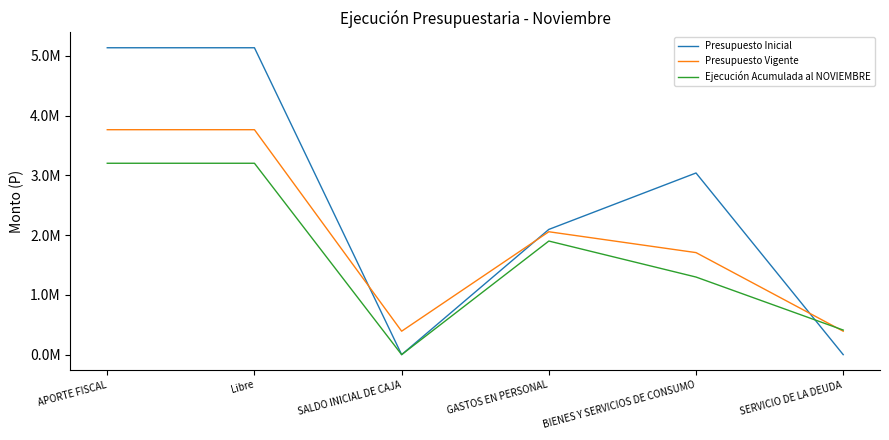

What are all the series names shown in the legend?

Presupuesto Inicial, Presupuesto Vigente, Ejecución Acumulada al NOVIEMBRE